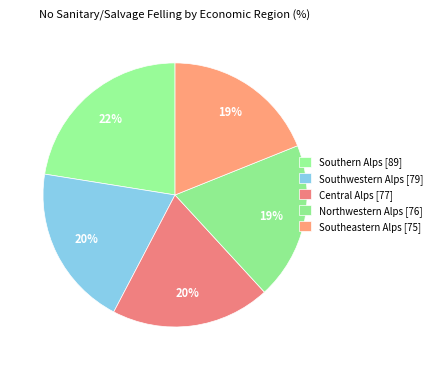

Count the number of slices in the pie.

5